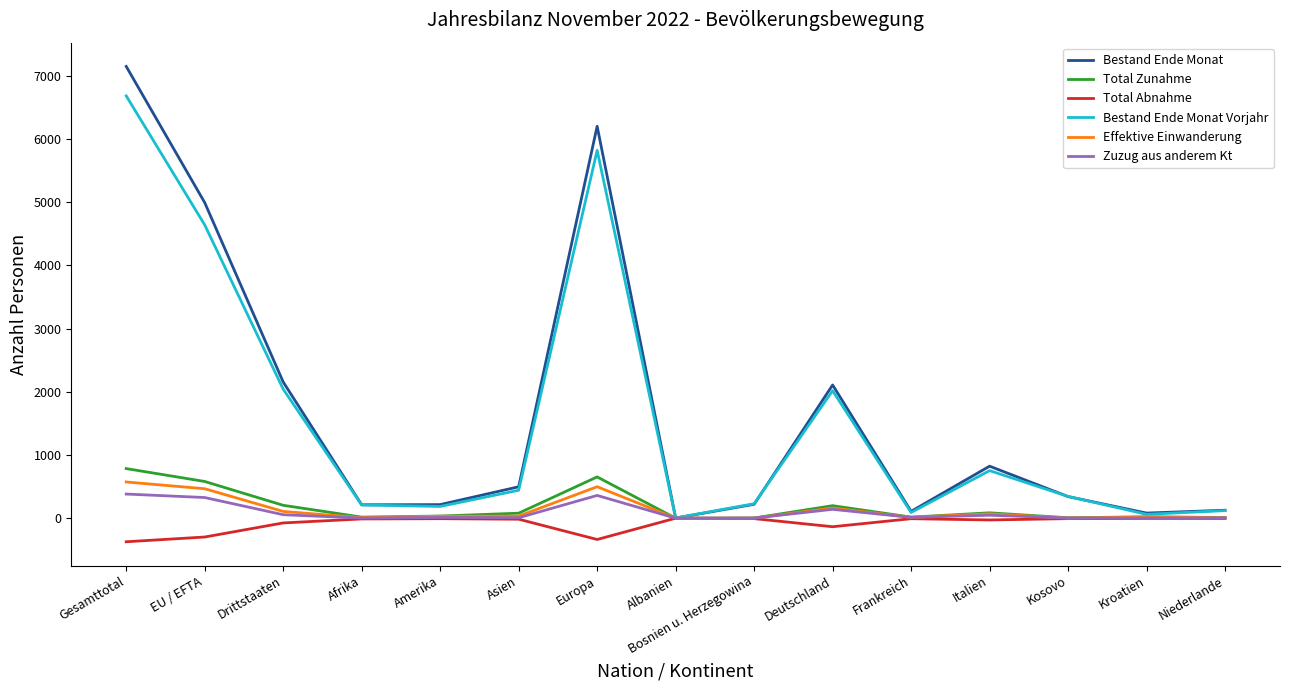

What is the total value across all series at Europa?

13197